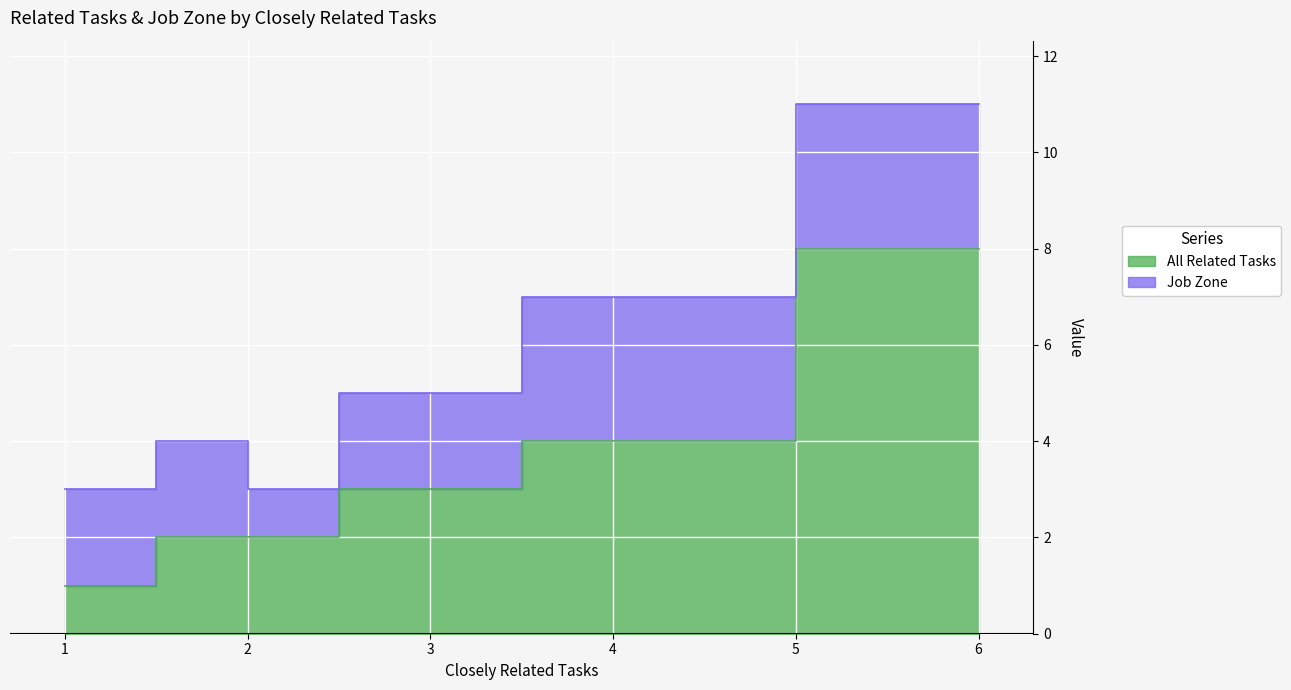

True or false: Job Zone and All Related Tasks intersect in this chart.

True